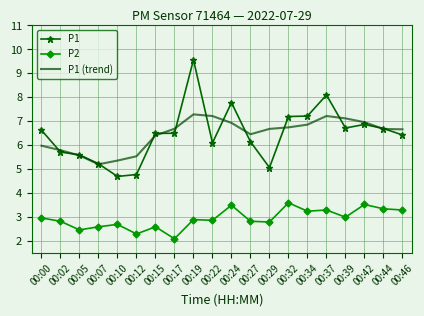

Which series changed the most between 00:17 and 00:19?

P1